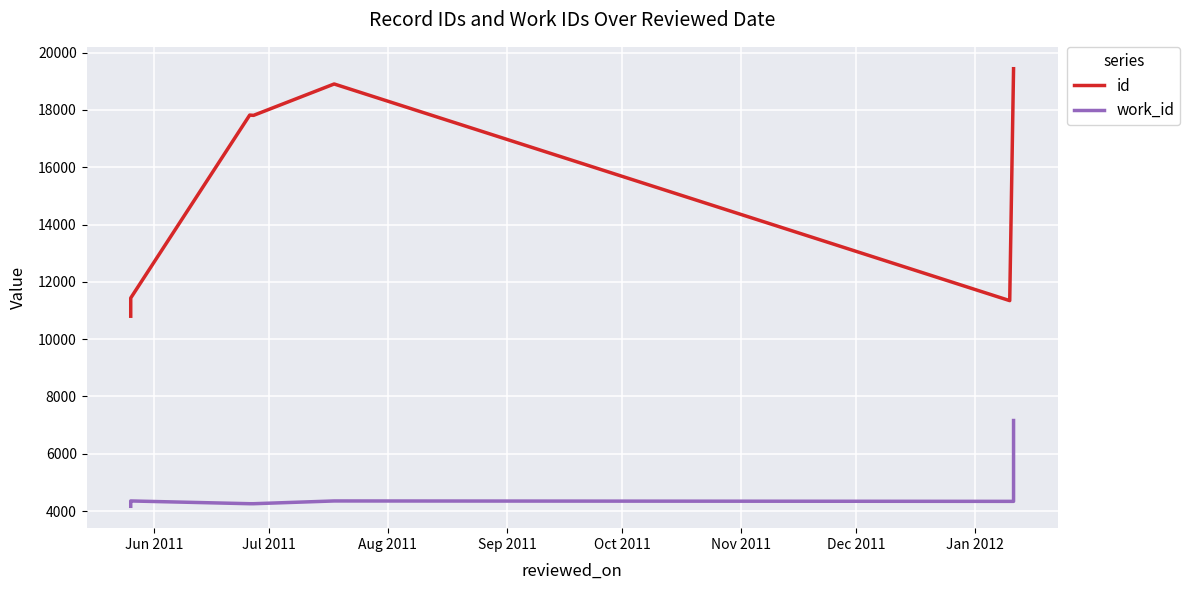

True or false: id and work_id cross at least once.

False